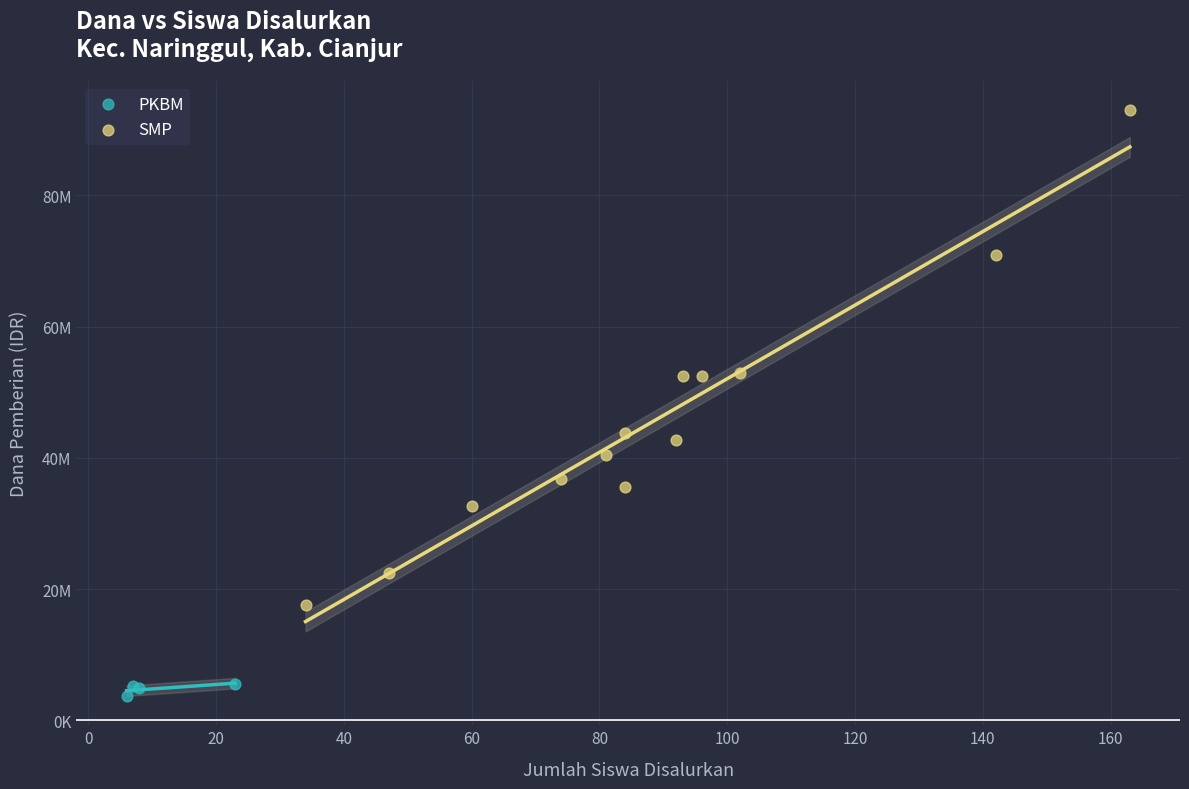

Which series reaches the maximum Y coordinate?

SMP